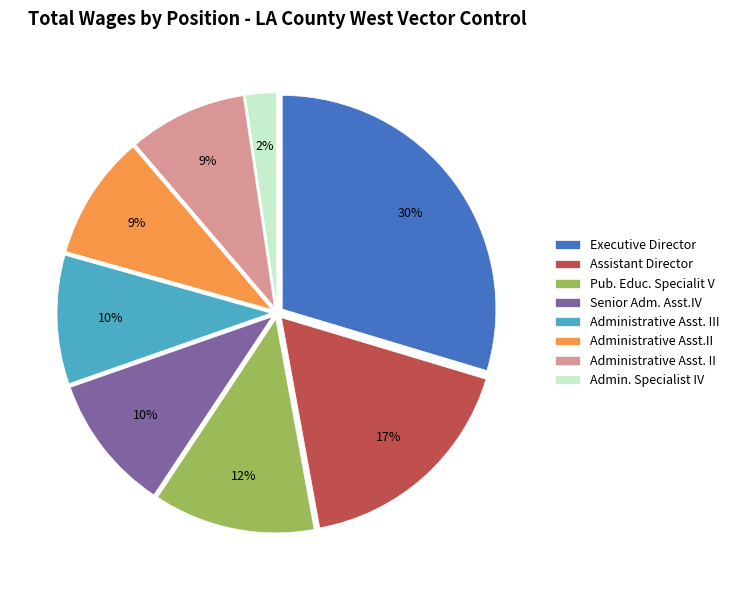

How many slices are in this pie chart?

8